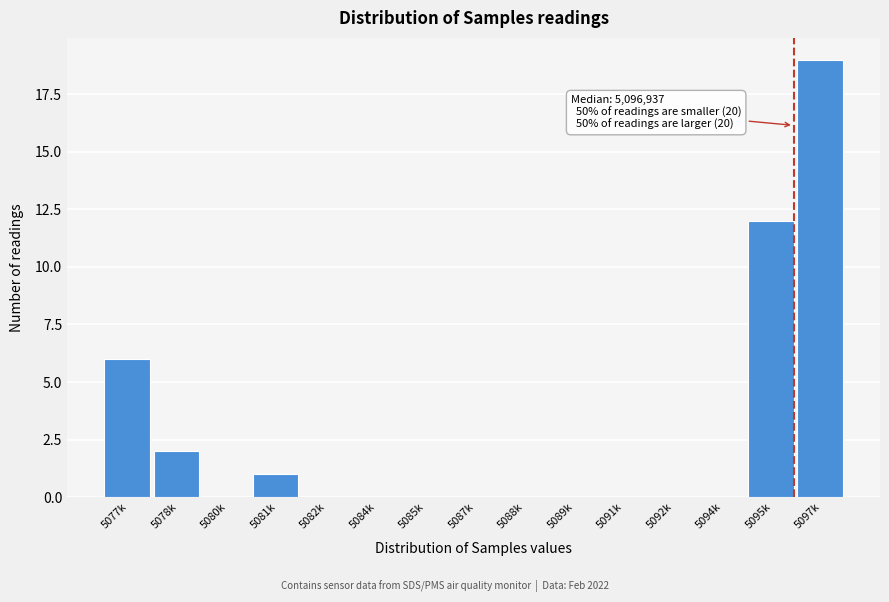

Reading right to left, transcribe all the data shown in this chart.

5097k=19	5095k=12	5094k=0	5092k=0	5091k=0	5089k=0	5088k=0	5087k=0	5085k=0	5084k=0	5082k=0	5081k=1	5080k=0	5078k=2	5077k=6